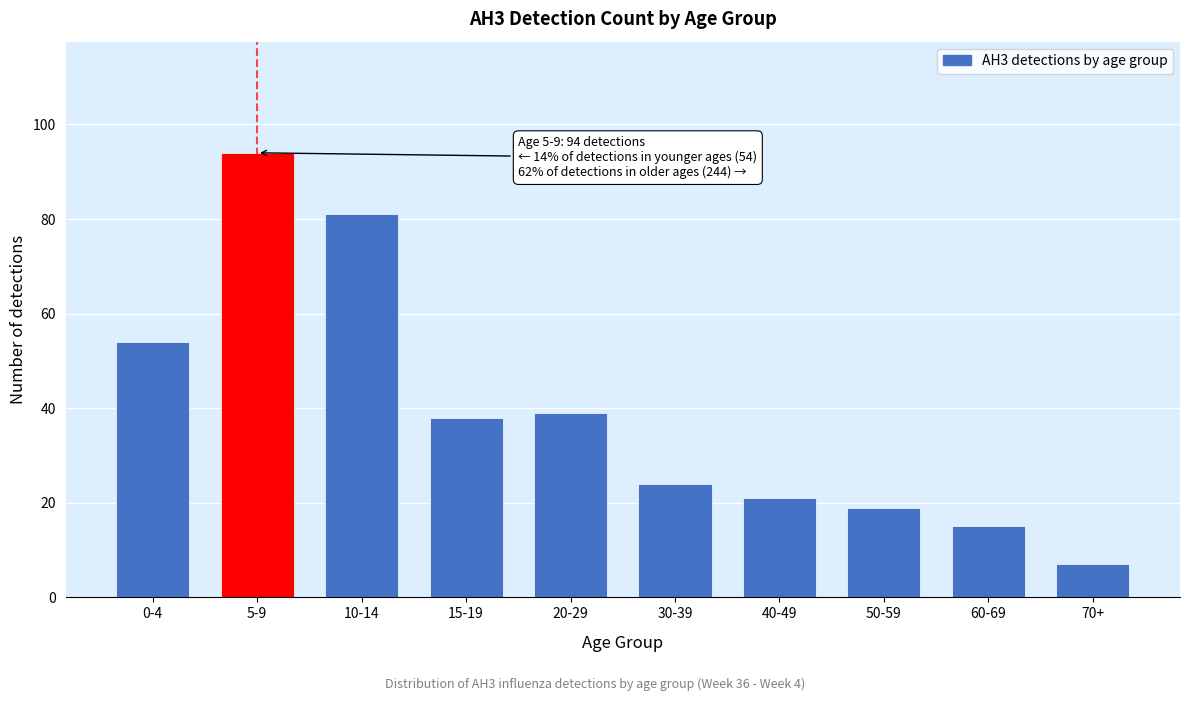

Reading left to right, extract all data points from this chart.

0-4=54	5-9=94	10-14=81	15-19=38	20-29=39	30-39=24	40-49=21	50-59=19	60-69=15	70+=7